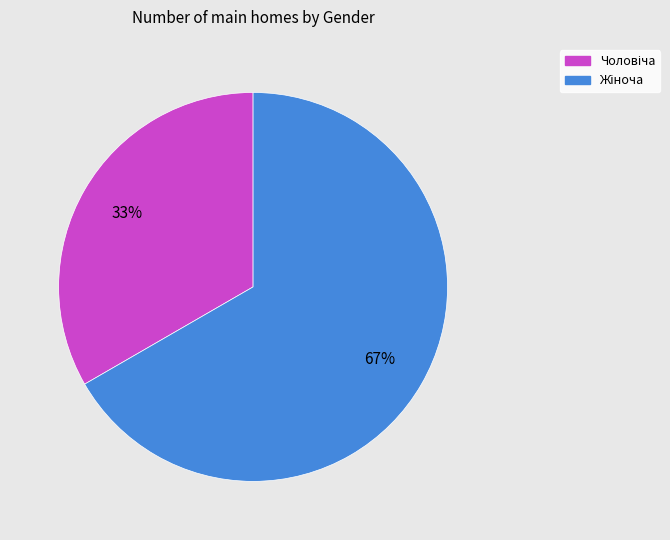

Does any single category account for the majority?

Yes